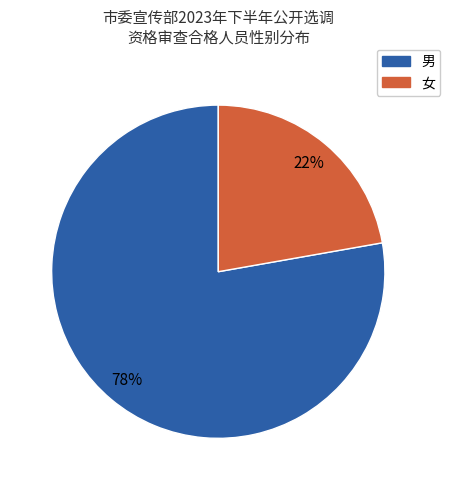

Between 女 and 男, which is larger?

男